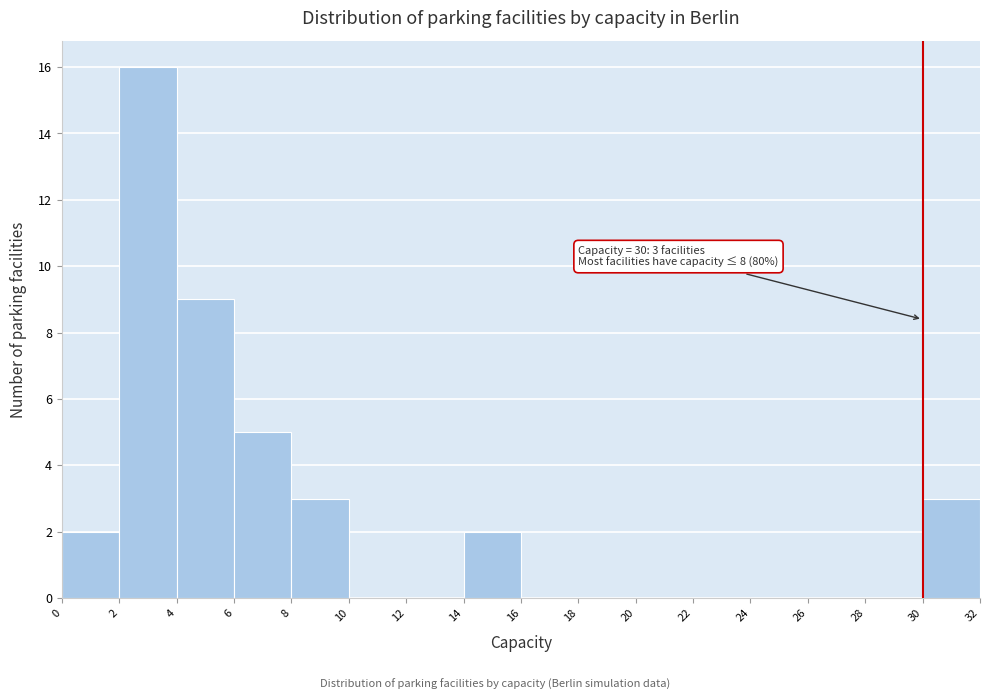

Which range on the x-axis has the tallest bar?

2 to 4